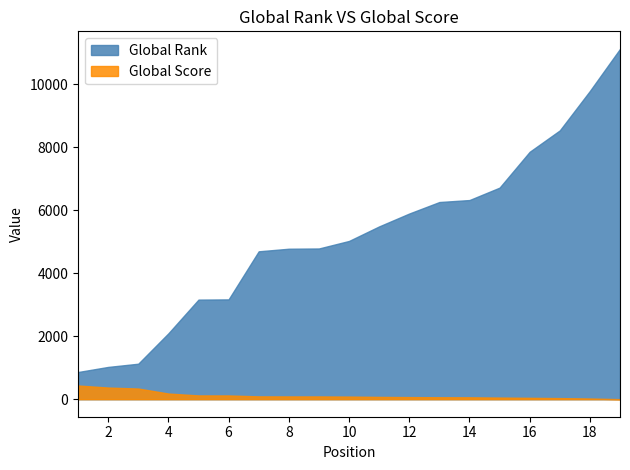

At how many categories does at least one series exceed 3883?

13